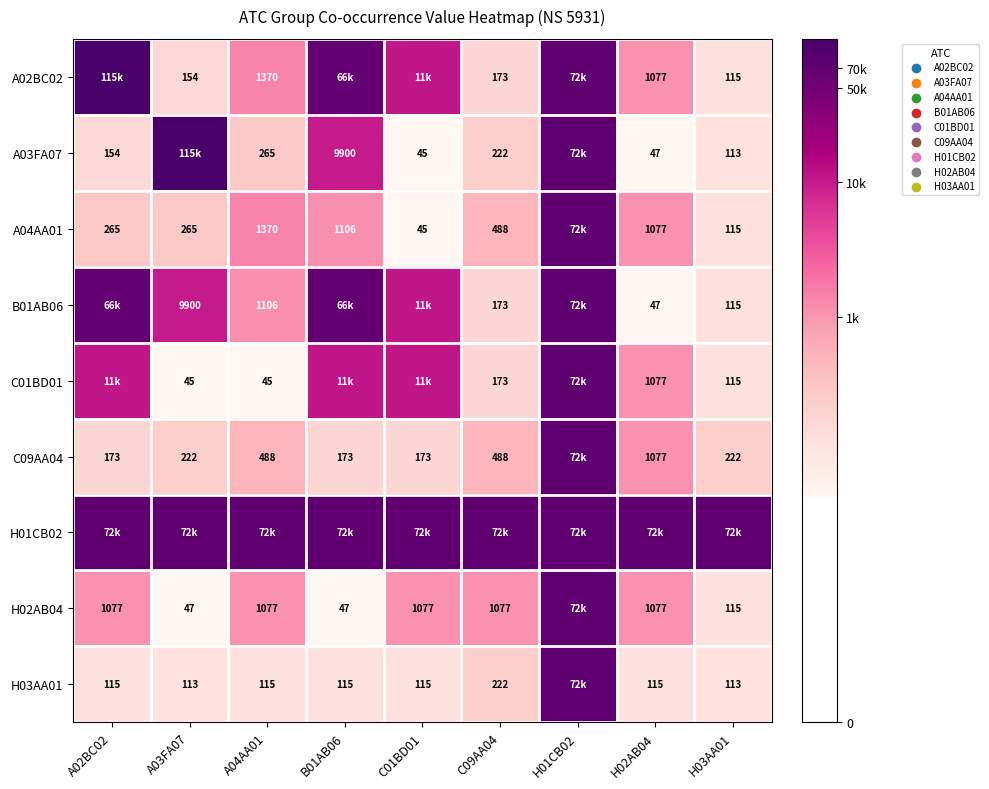

How many distinct data groups are displayed?

9